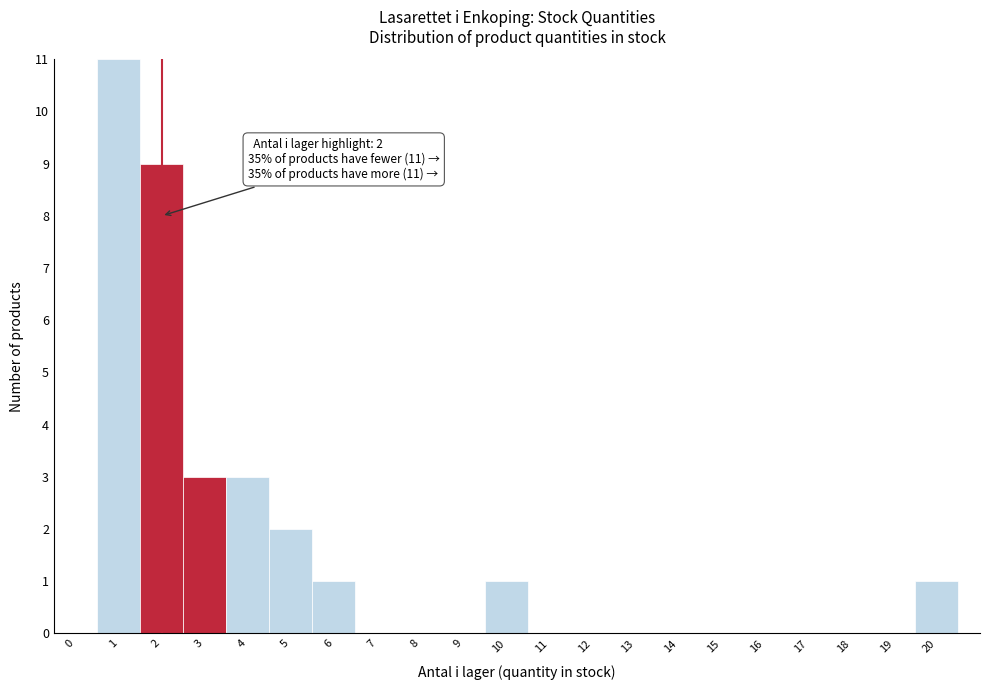

Which range on the x-axis has the tallest bar?

0.5 to 1.5